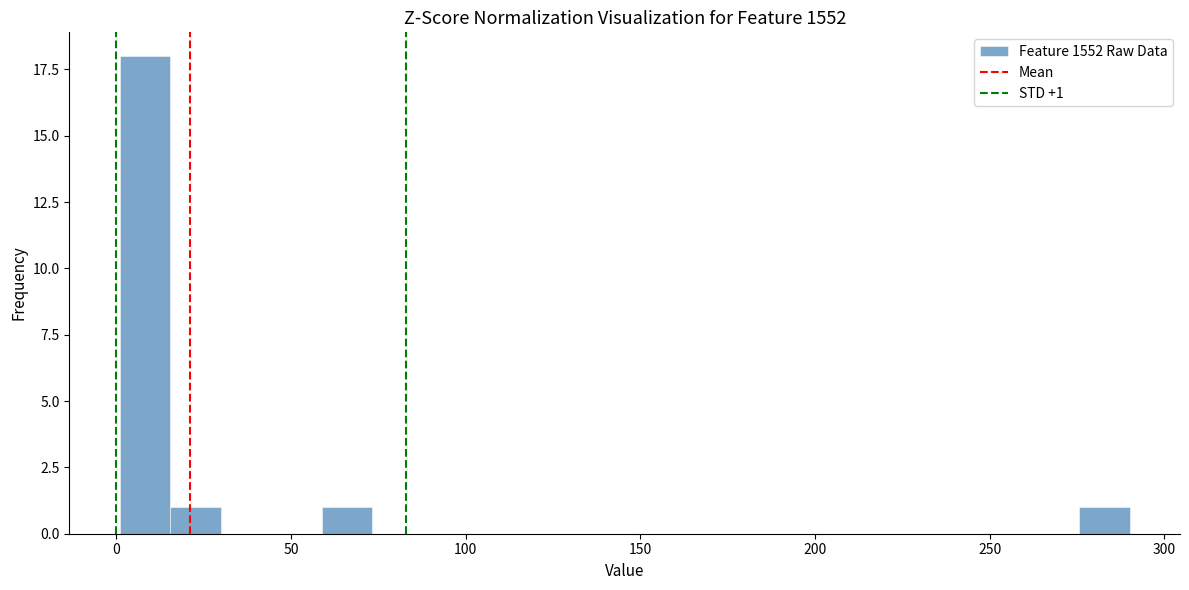

Read against the x-axis, roughly where is the centre of the tallest bar?

10